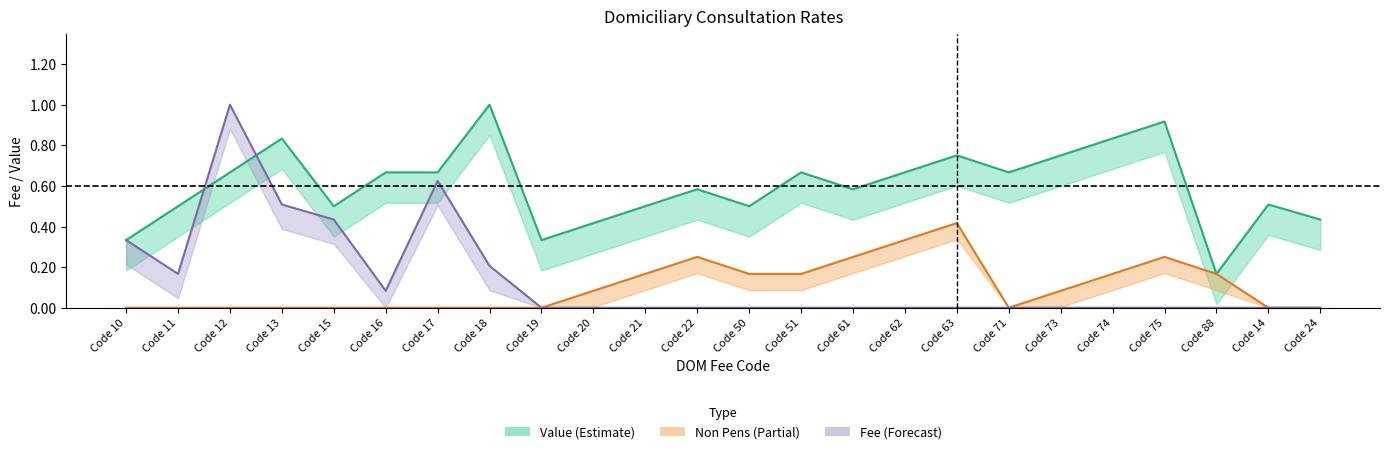

What is the label of the 16th point from the right?

Code 19